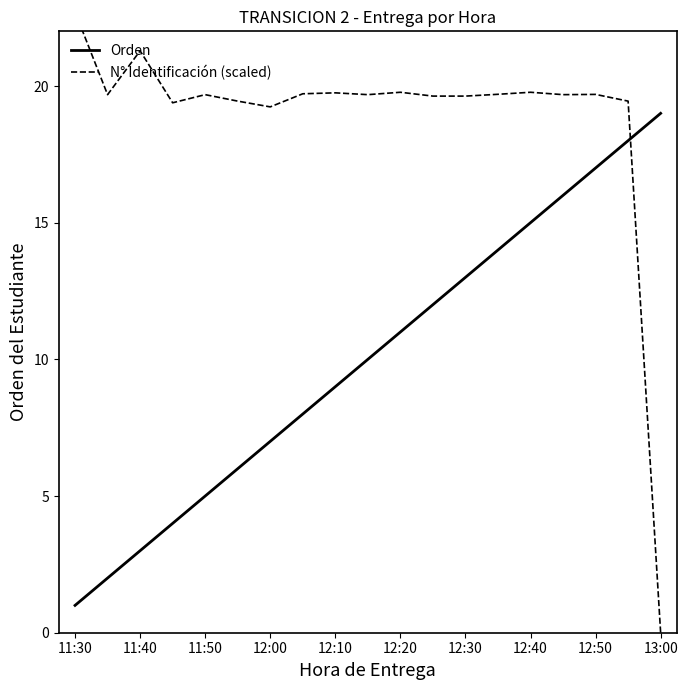

Which category has the highest value in the Orden series?

13:00